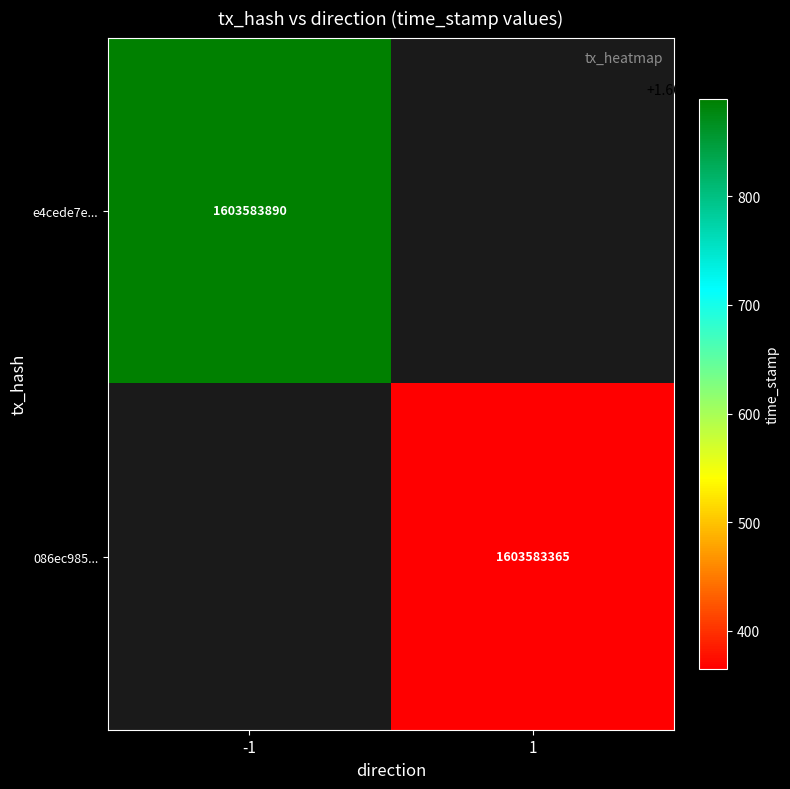

Reading left to right, list all the values displayed in this chart.

e4cede7eafd5cb81653e7ac58183e5d020f023e: 0=-1	1=1603583890
086ec985d49ed4e743a100db89ce45acfd0519a: 0=1	1=1603583365